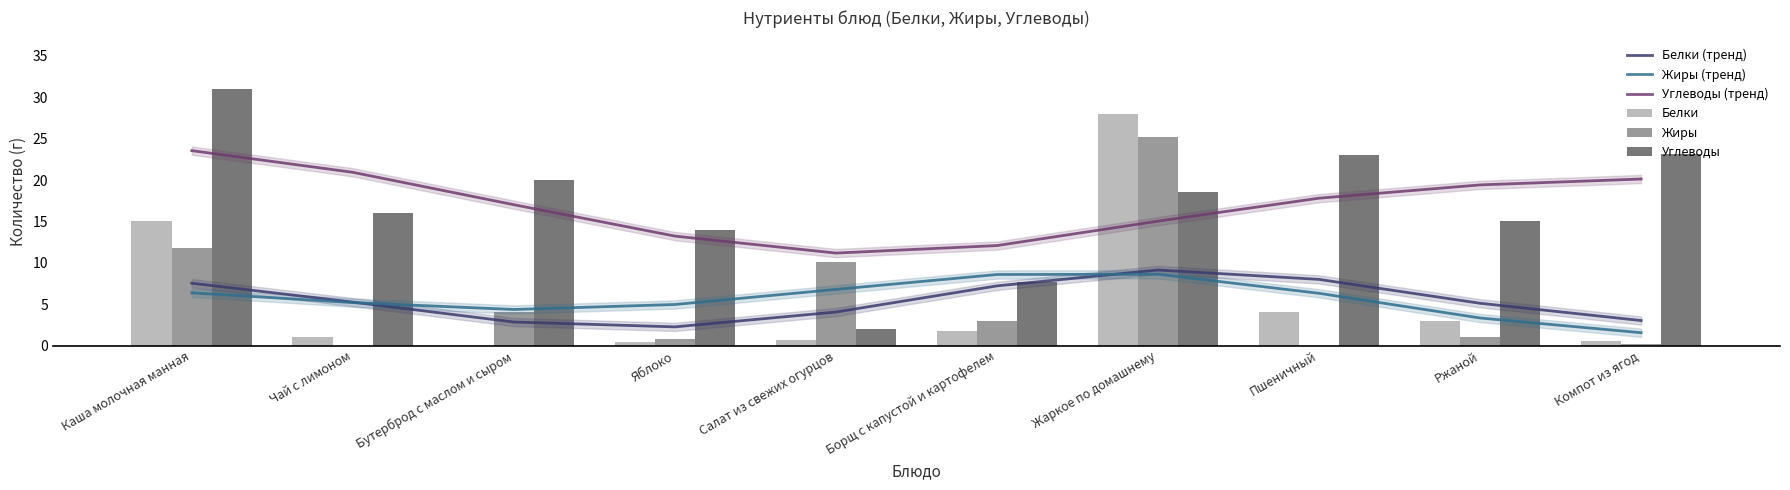

How many data points in Углеводы are above 18?

5